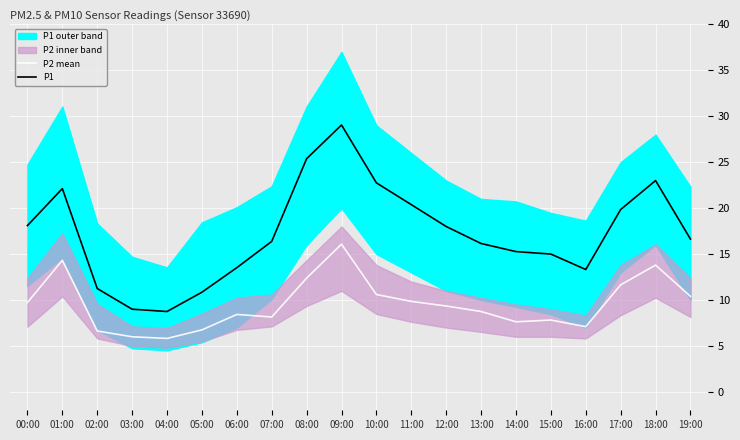

What position from the right is 13:00?

7